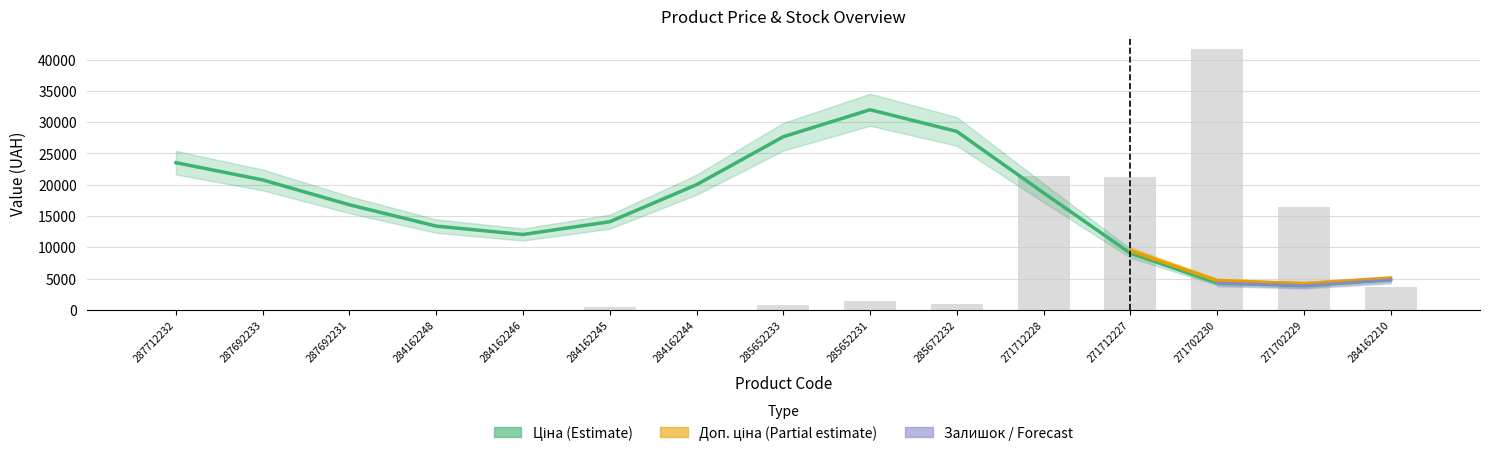

What is the label of the 8th bar from the right?

285652233